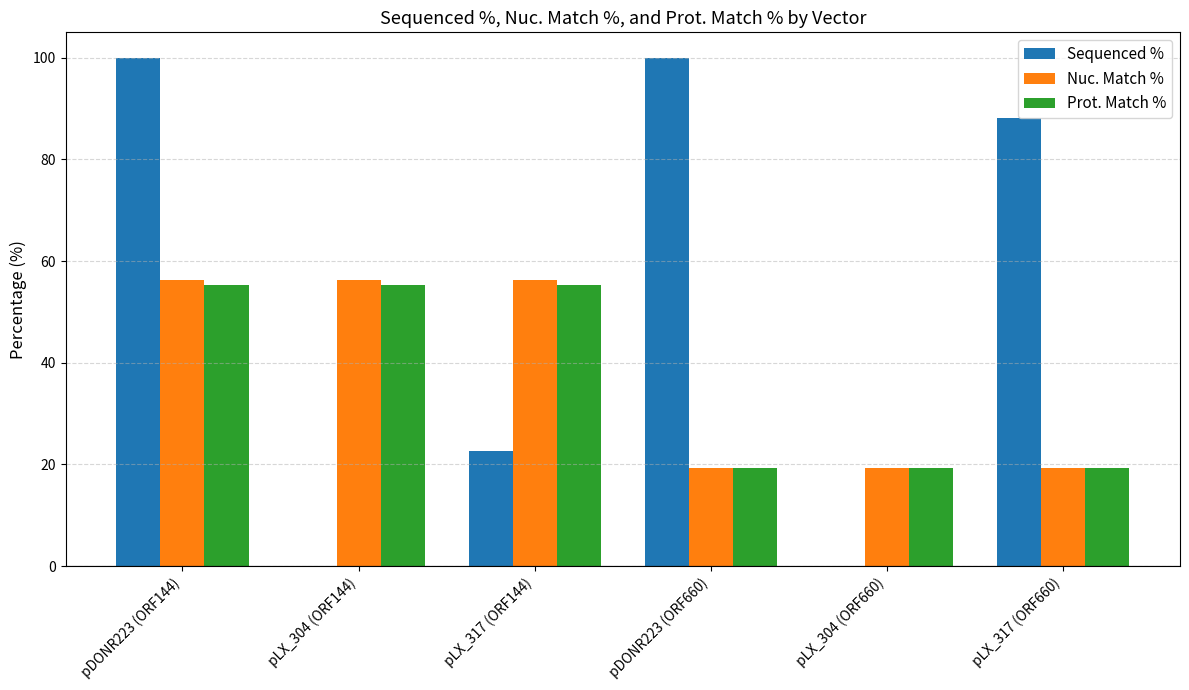

What is the average value of the Sequenced % series?

51.8